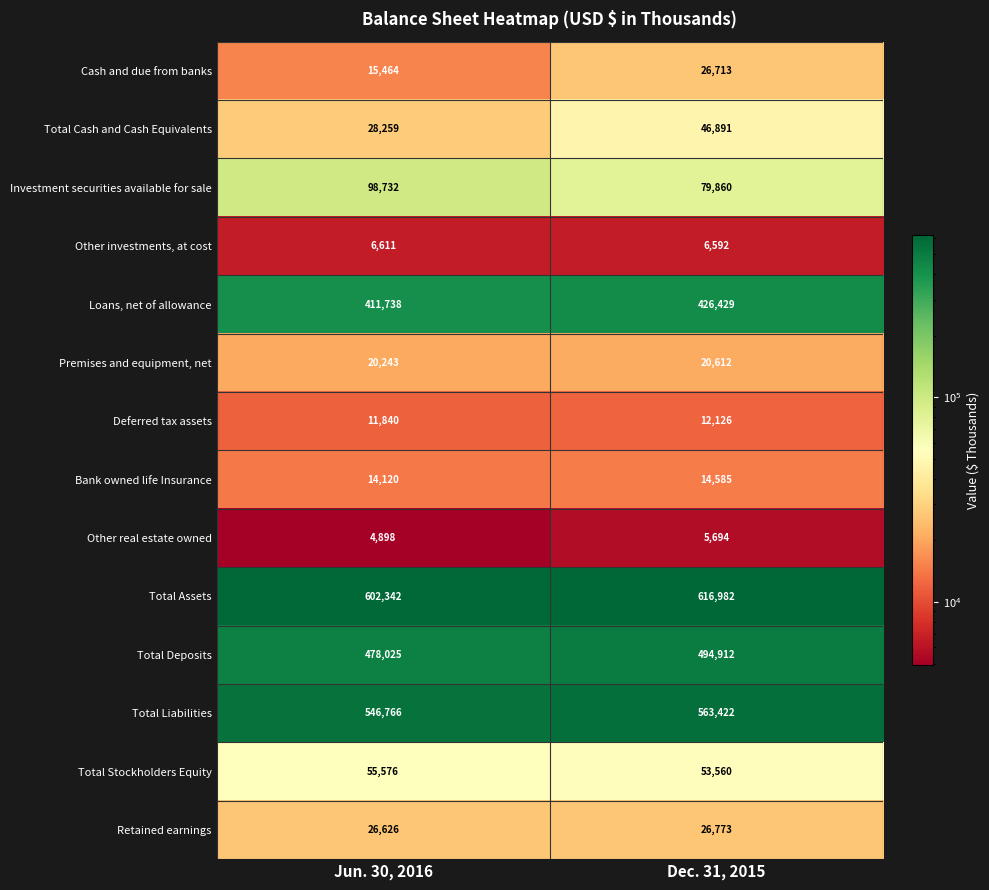

Which series changed the most between Jun. 30, 2016 and Dec. 31, 2015?

Investment securities available for sale